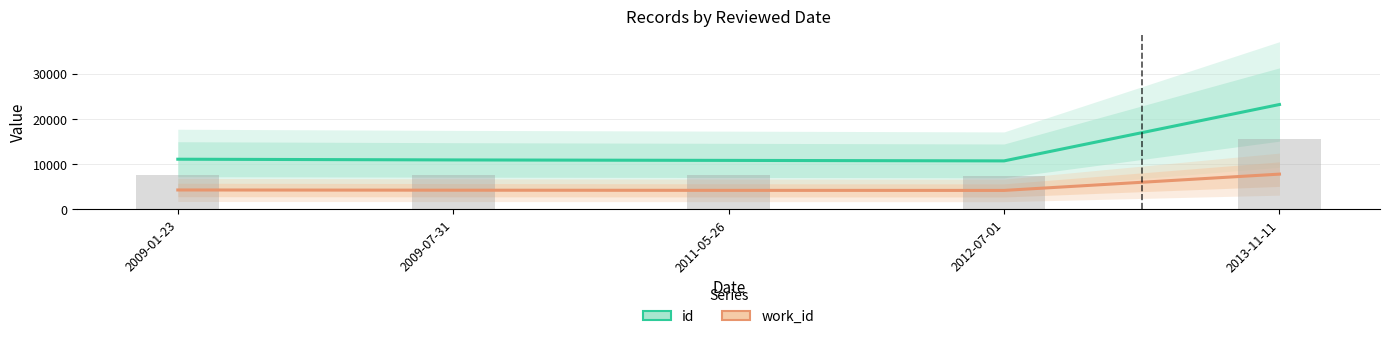

Which series has the largest total across all categories?

id